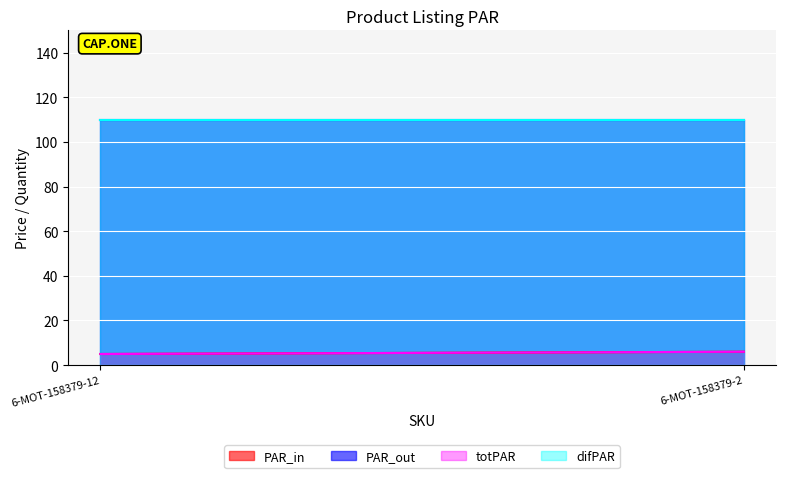

What is the highest value of the PAR_out series?

110.0